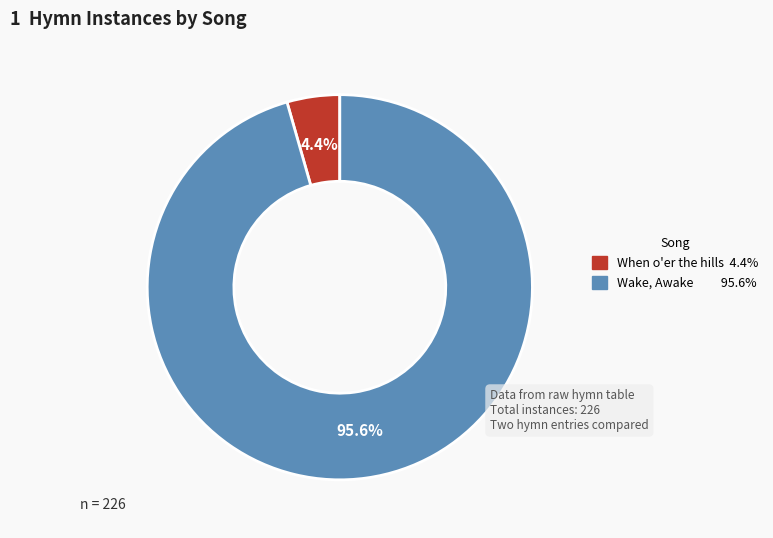

Does any single category account for the majority?

Yes